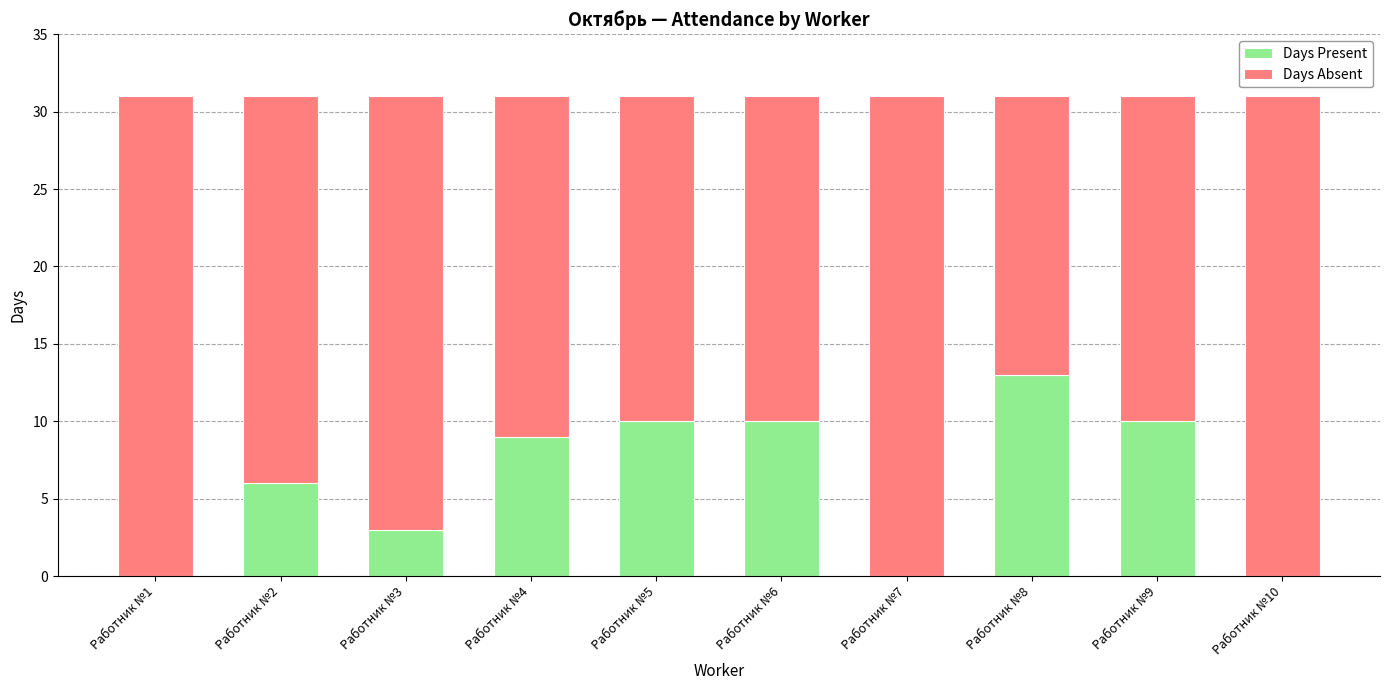

The Days Present series shows 2 at Работник №2. True or false?

False